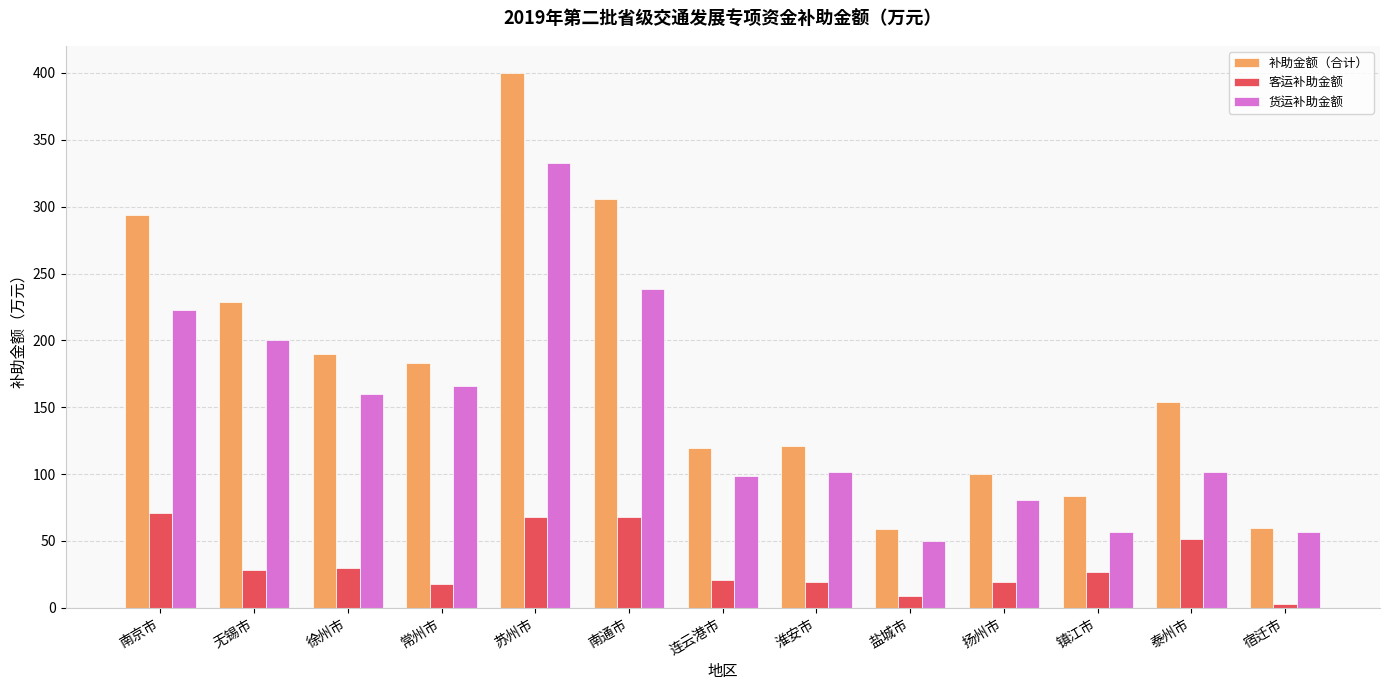

What is the total value across all series at 扬州市?

200.4